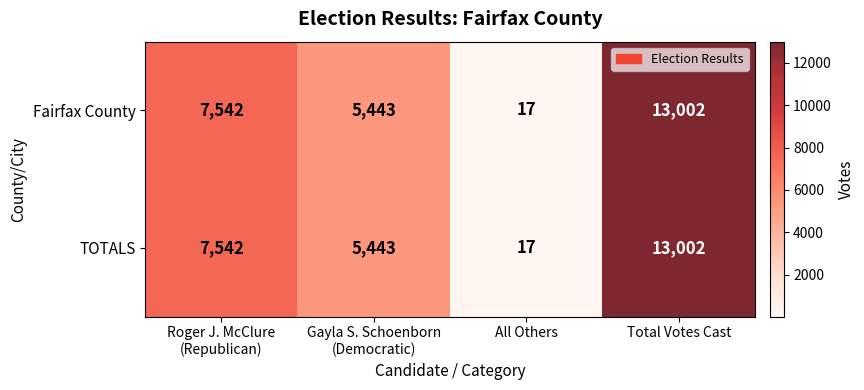

How many TOTALS values are between 5443 and 13002?

3